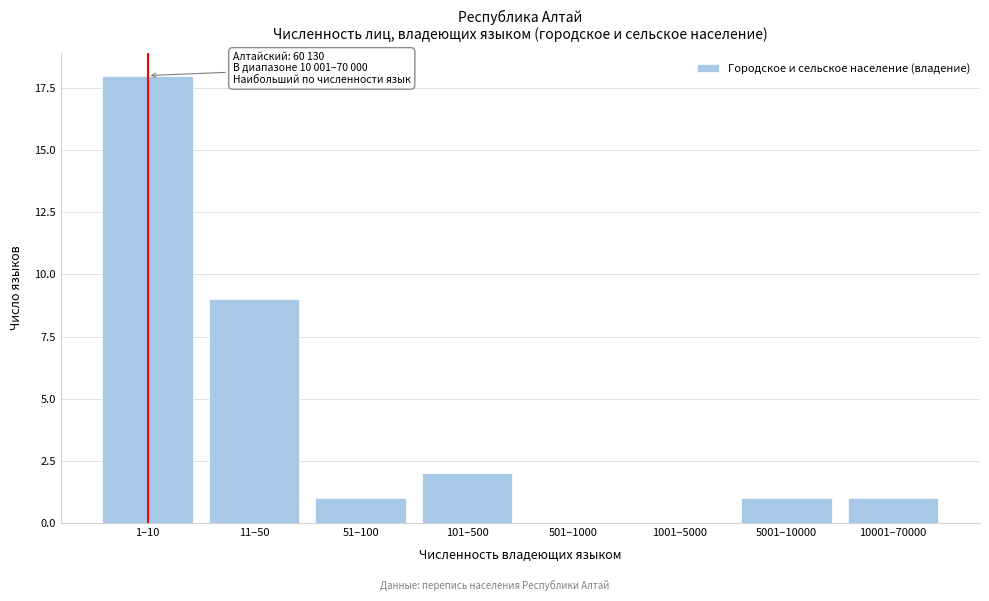

Reading left to right, what are all the values shown in this chart?

1–10=18	11–50=9	51–100=1	101–500=2	501–1000=0	1001–5000=0	5001–10000=1	10001–70000=1